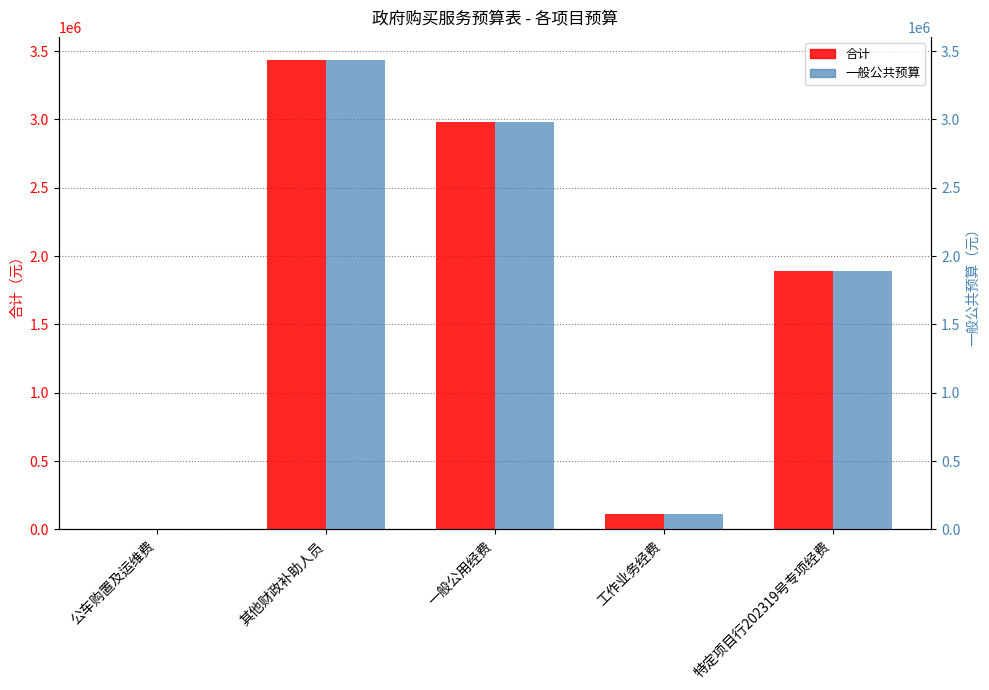

What is the label of the 3rd bar from the left?

一般公用经费